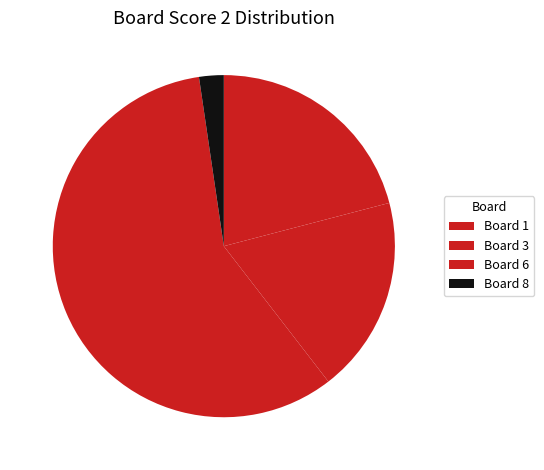

Which slice is the largest?

Board 6